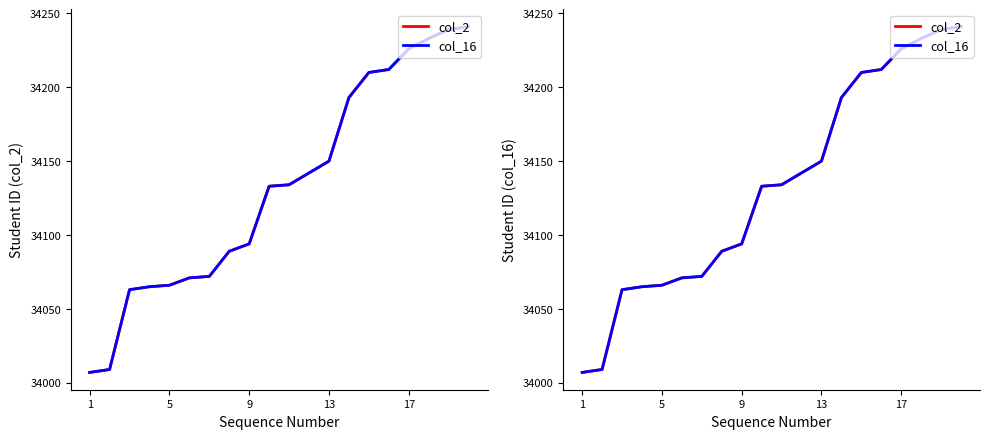

Which category has the lowest value in the col_16 series?

1